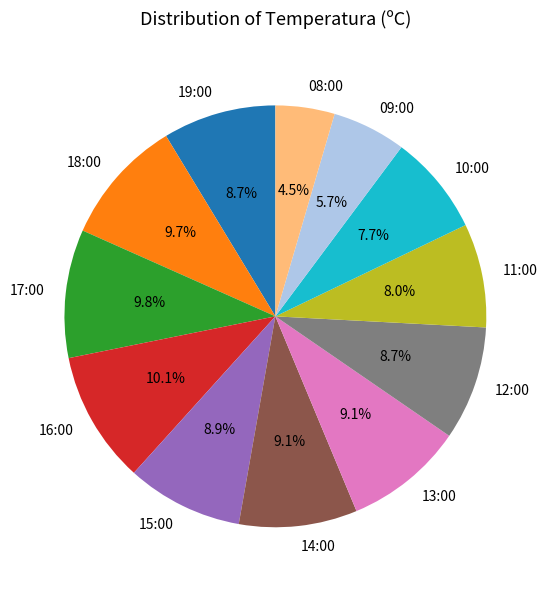

What percentage is NOT represented by 09:00?

94.3%